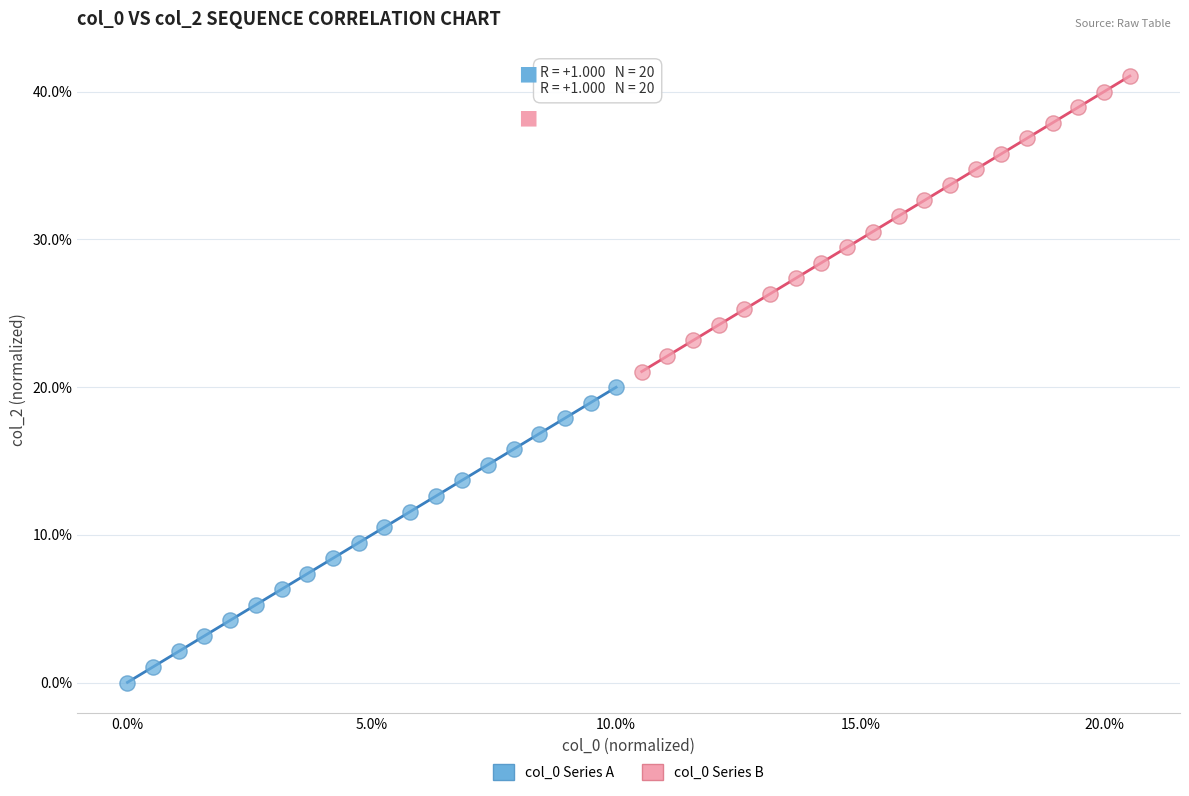

Which series contains the highest Y value?

col_0 Series B